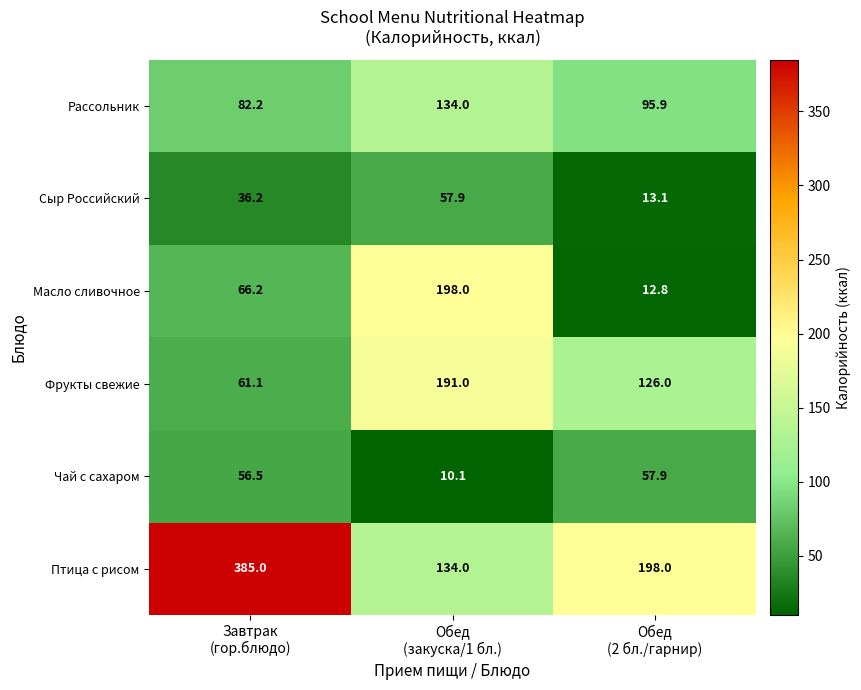

How many values in the Птица с рисом series are below 198?

1